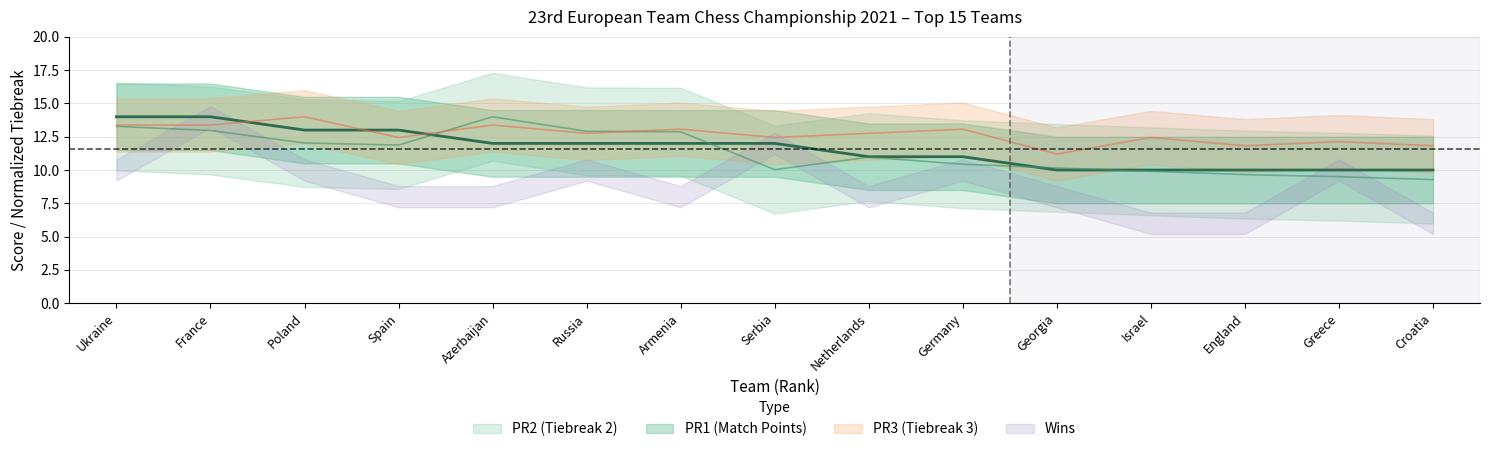

What is the value of the PR2 point at the 14th from the left?

9.5